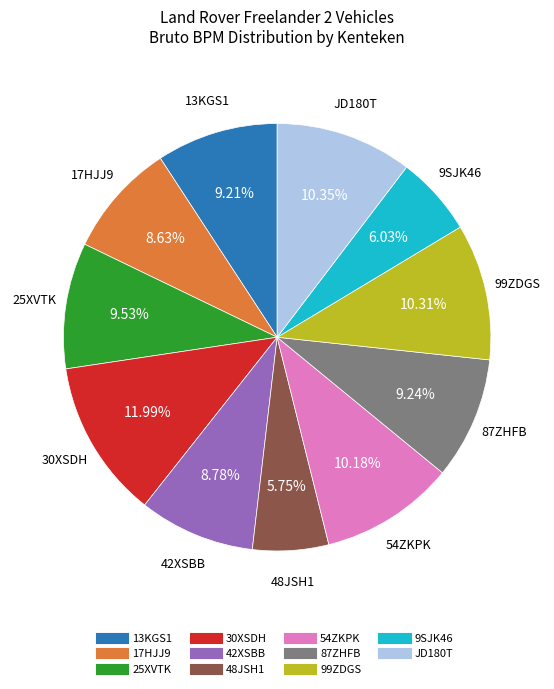

True or false: 48JSH1 accounts for 6% of the total.

True